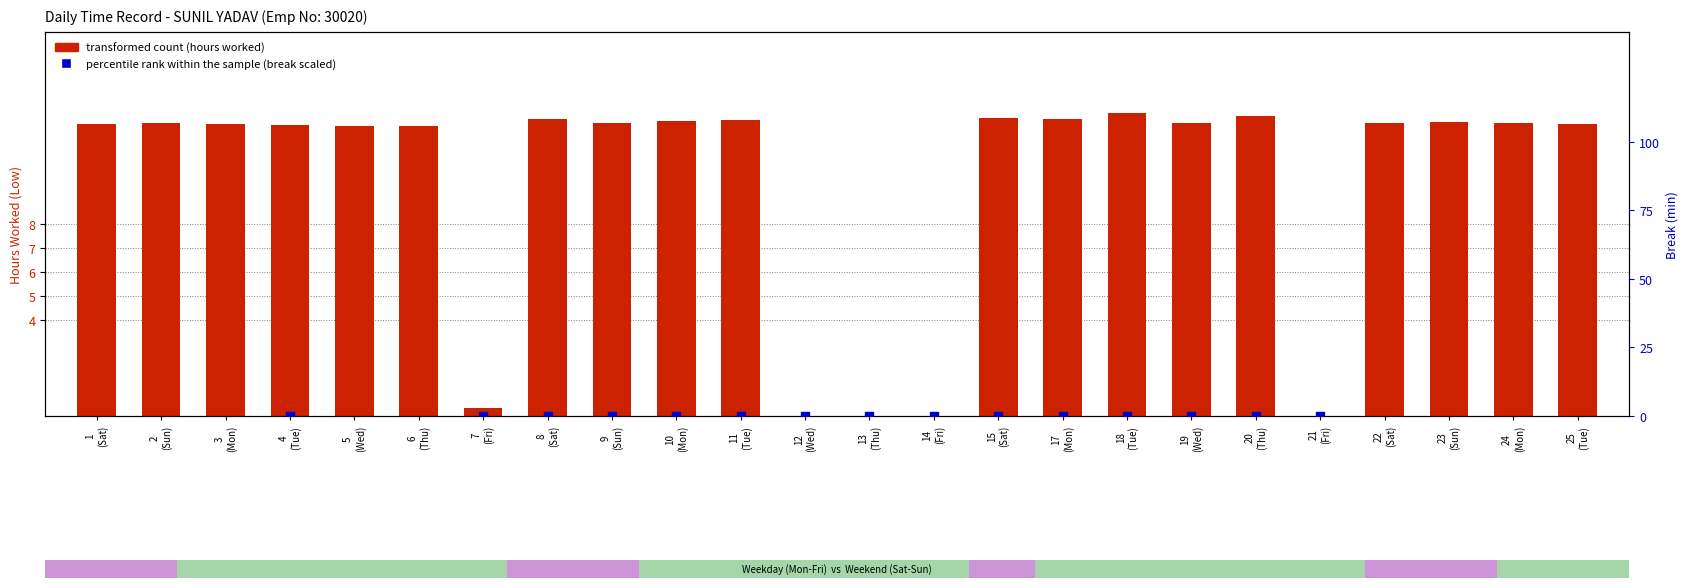

What is the total value across all series at 4
(Tue)?

12.1